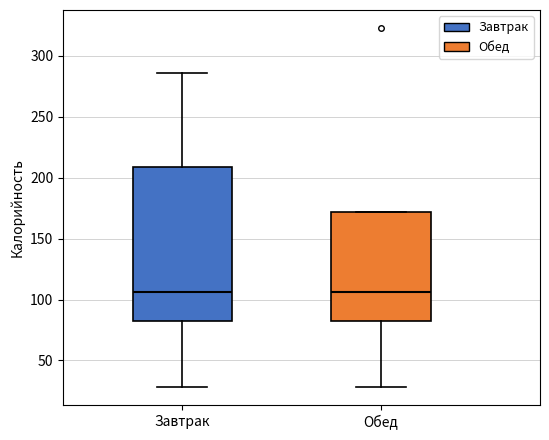

Reading left to right, read every box against the y-axis: the position of its median line, the range the box covers, and the ends of its whiskers. The values are not printed on the chart, so give them approximately, as read against the axis.

Завтрак: median 105, box 80 to 210, whiskers 30 to 285
Обед: median 105, box 80 to 170, whiskers 30 to 170